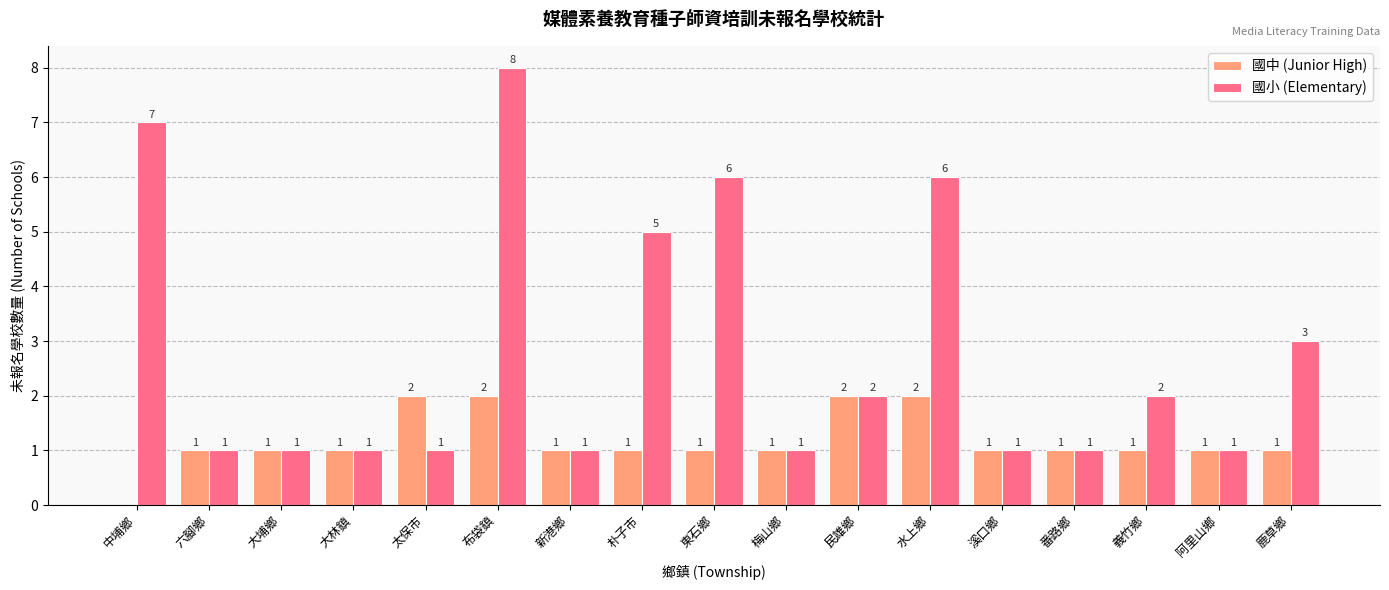

Is the value of 國中 (Junior High) at 大林鎮 greater than the value of 國小 (Elementary) at 朴子市?

No